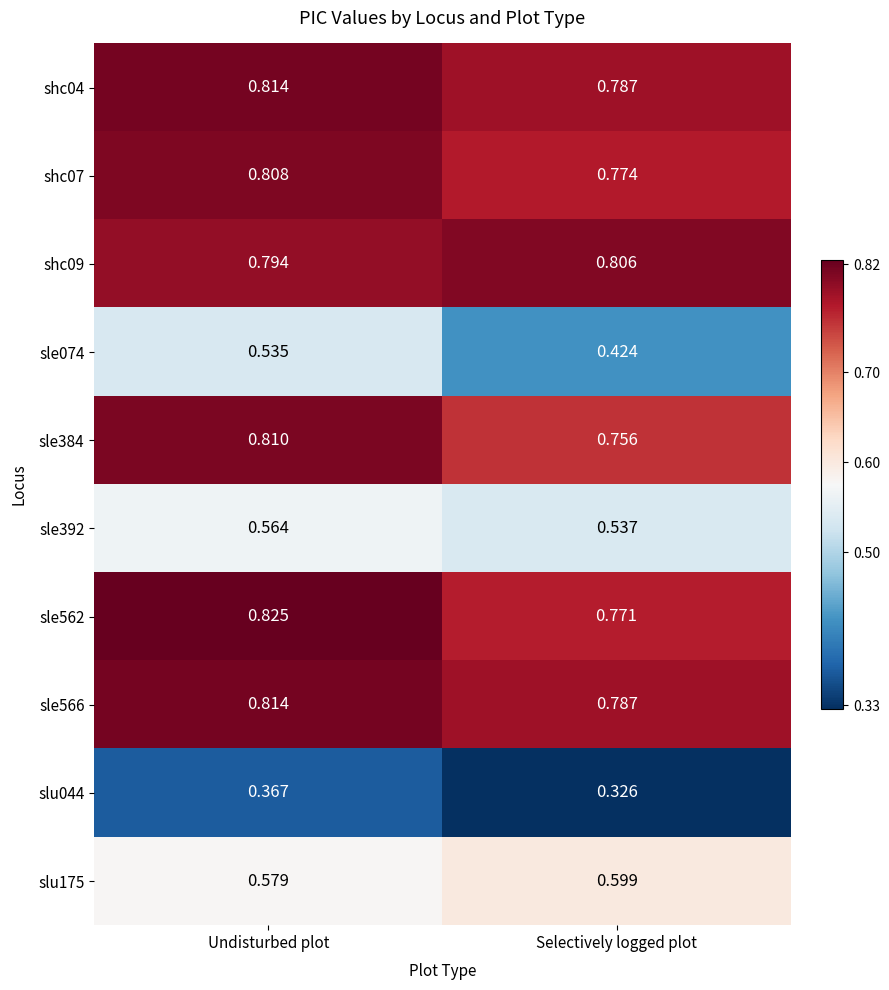

Which series has the widest spread of values?

sle074